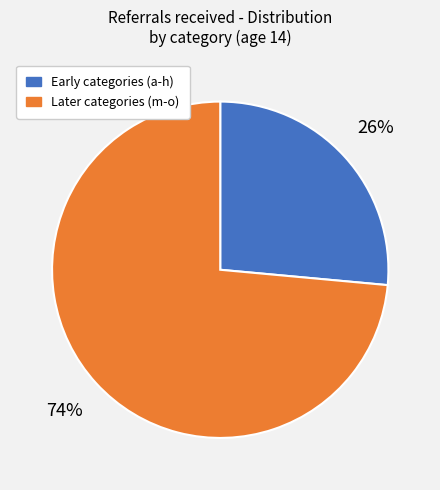

Is there a majority slice in this chart?

Yes